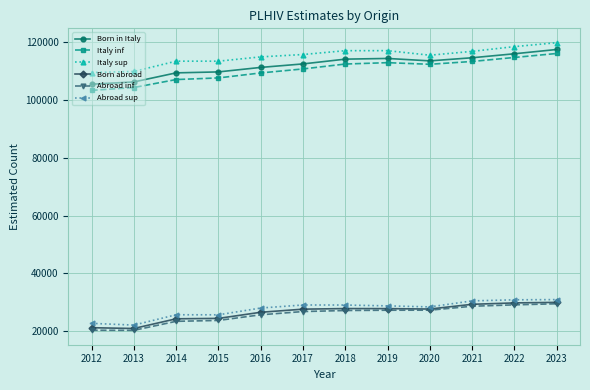

The Born in Italy series shows 28781.1 at 2021. True or false?

False